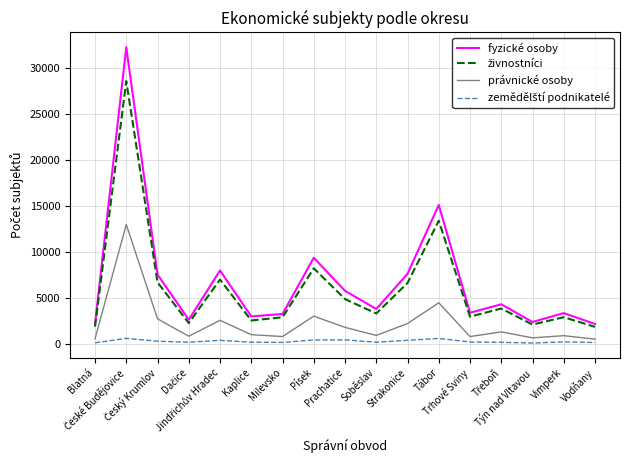

What is the maximum value shown in the chart?

32234